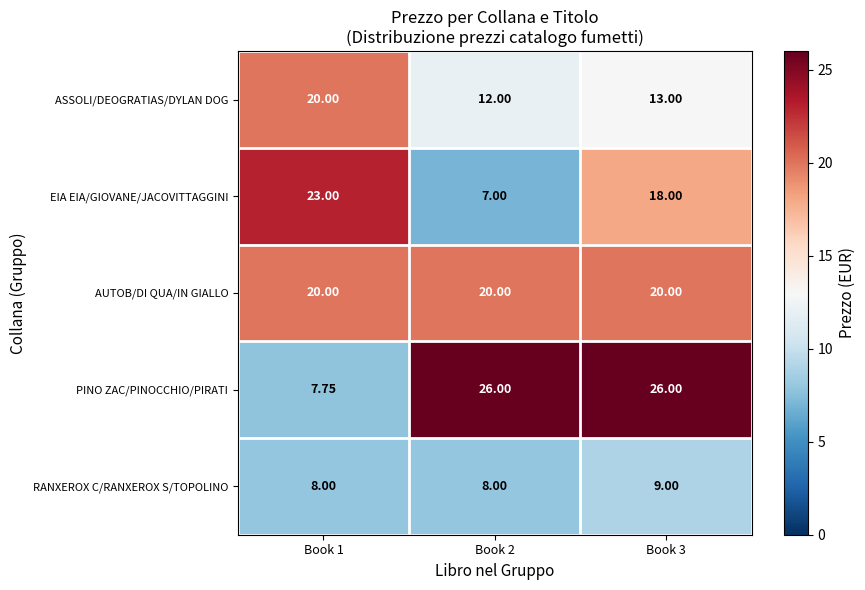

Which series changed the most between Book 2 and Book 3?

EIA EIA/GIOVANE/JACOVITTAGGINI